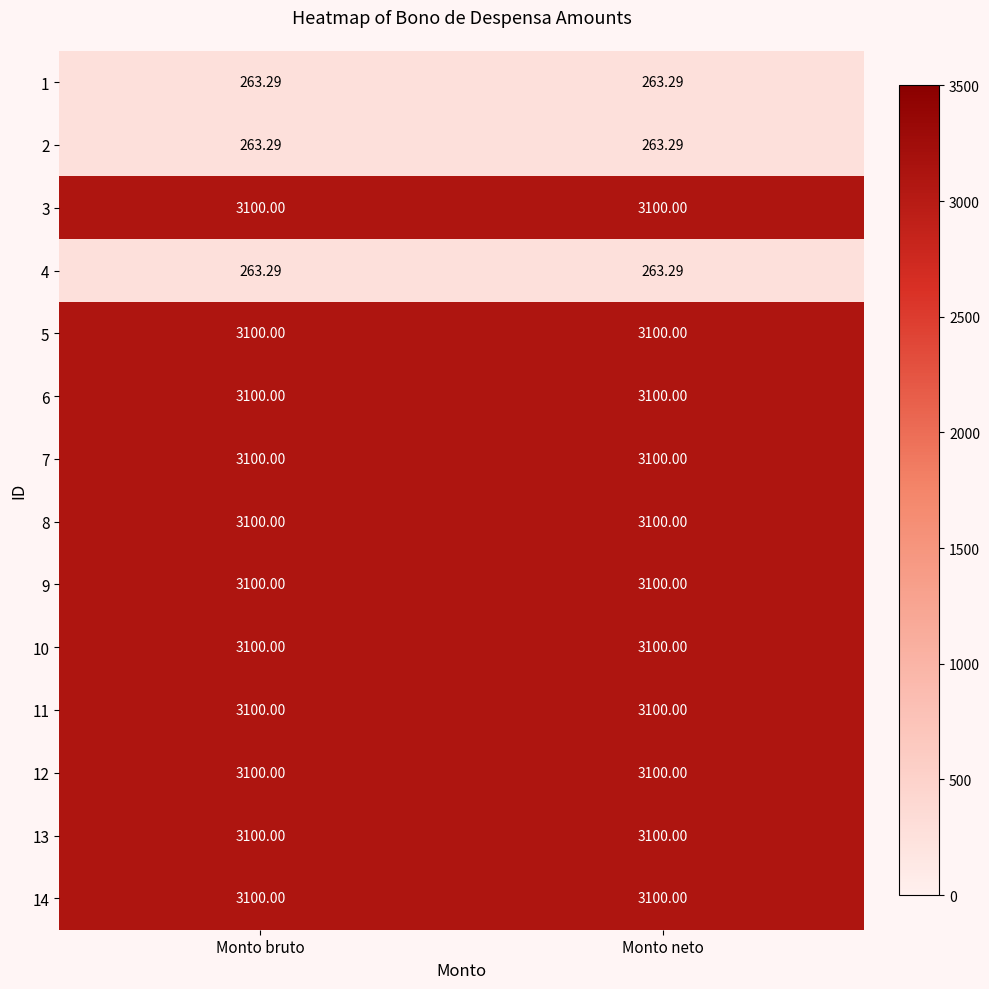

Is the value of 4 at Monto neto greater than the value of 14 at Monto neto?

No